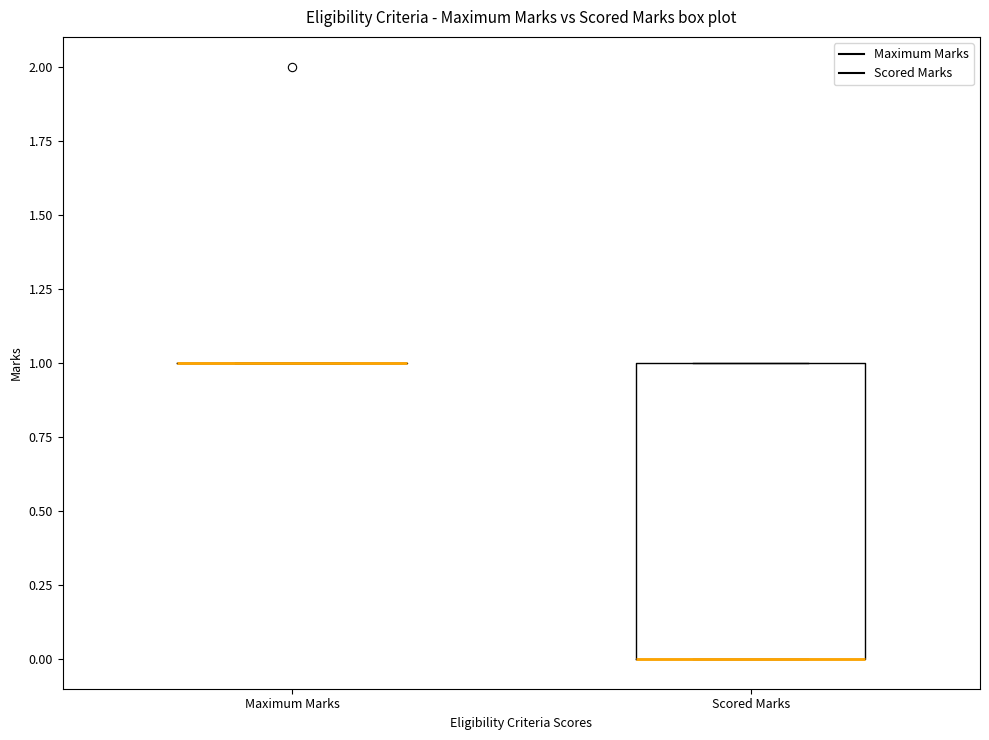

Comparing the boxes themselves (not the whiskers), which one is the tallest?

Scored Marks